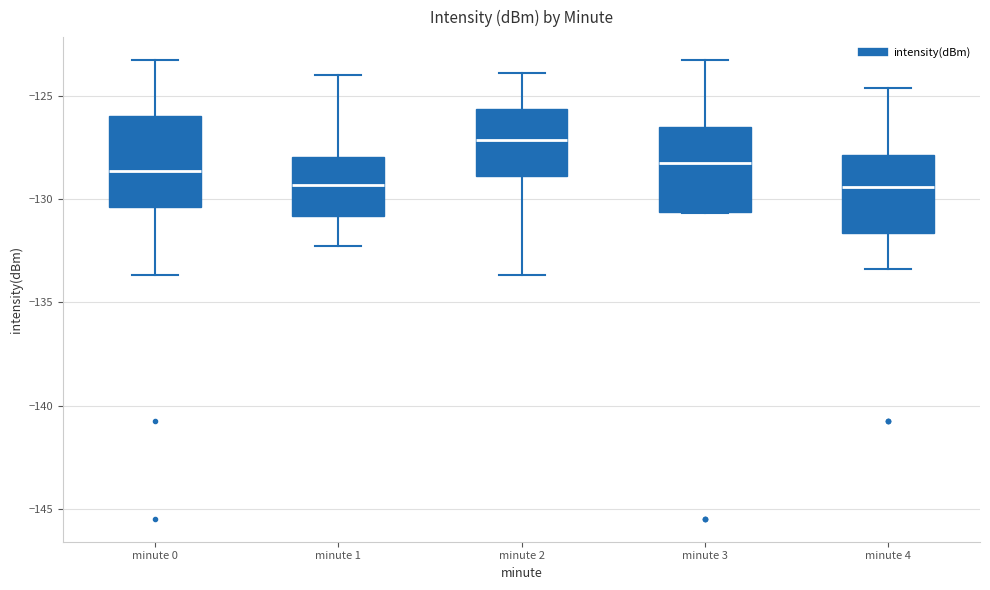

Reading left to right, transcribe this box plot: for each box, give where its median line is, the range the box spans, and where its two whiskers end, as read against the y-axis. The values are not printed on the chart, so give them approximately, as read against the axis.

minute 0: median -128.5, box -130.5 to -126.0, whiskers -133.5 to -123.5
minute 1: median -129.5, box -131.0 to -128.0, whiskers -132.5 to -124.0
minute 2: median -127.0, box -129.0 to -125.5, whiskers -133.5 to -124.0
minute 3: median -128.0, box -130.5 to -126.5, whiskers -130.5 to -123.5
minute 4: median -129.5, box -131.5 to -128.0, whiskers -133.5 to -124.5